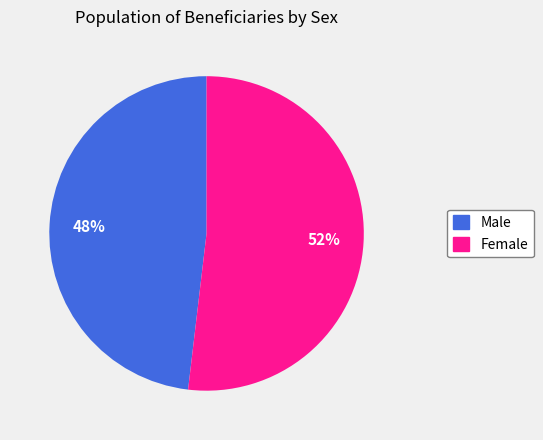

Between Female and Male, which is larger?

Female